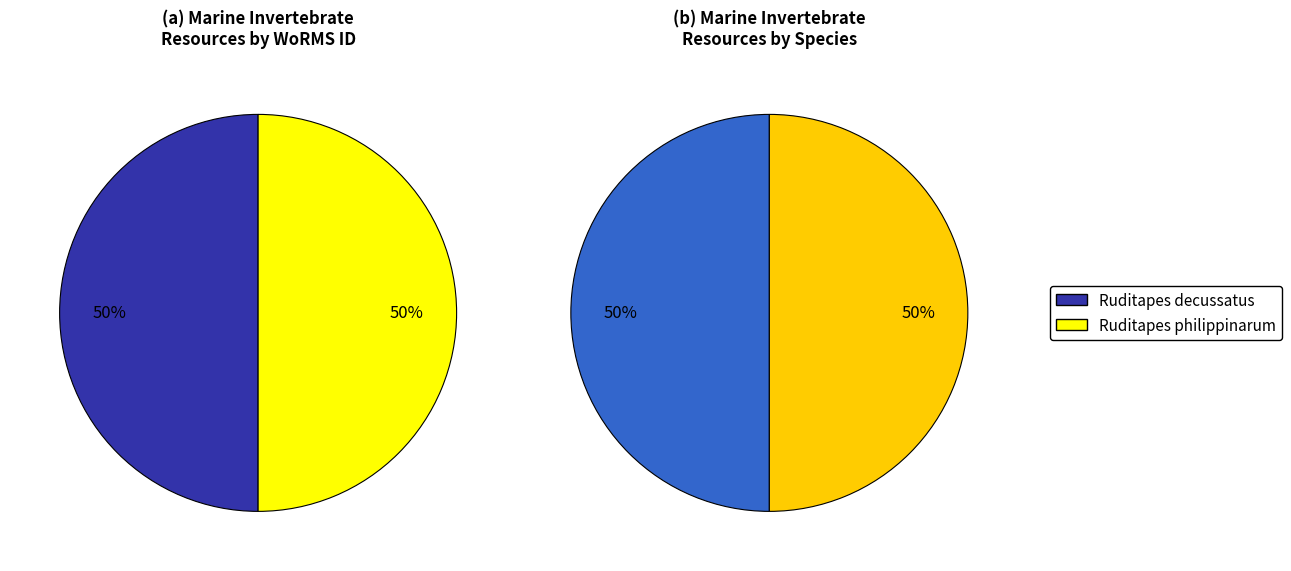

Rank the categories by value from lowest to highest.

Ruditapes decussatus (EMR117), Ruditapes philippinarum (EMR118)